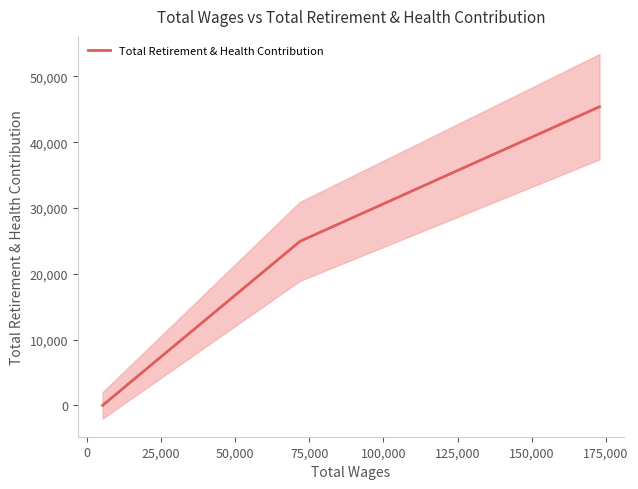

What is the greatest value displayed?

45398